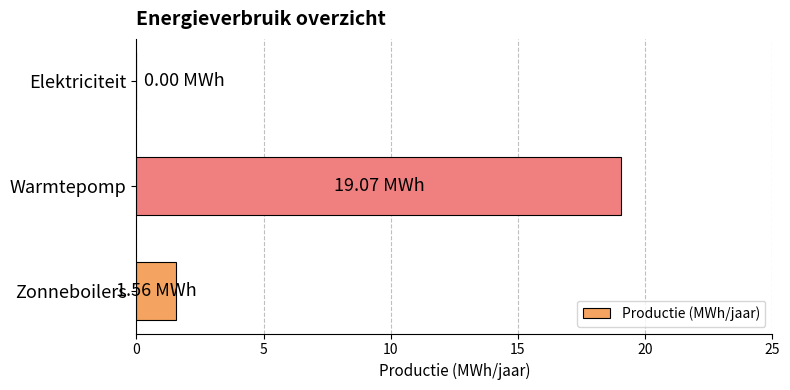

Which label corresponds to the largest value in the chart?

Warmtepomp